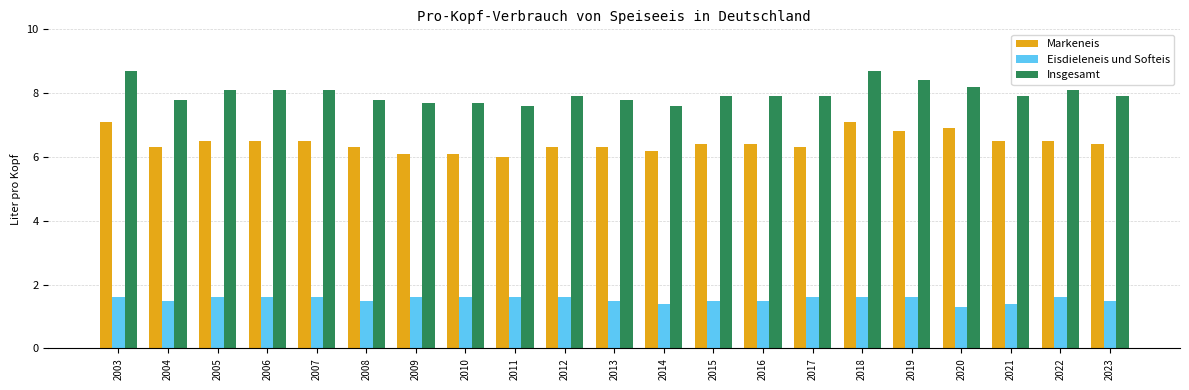

Which series has the largest total across all categories?

Insgesamt